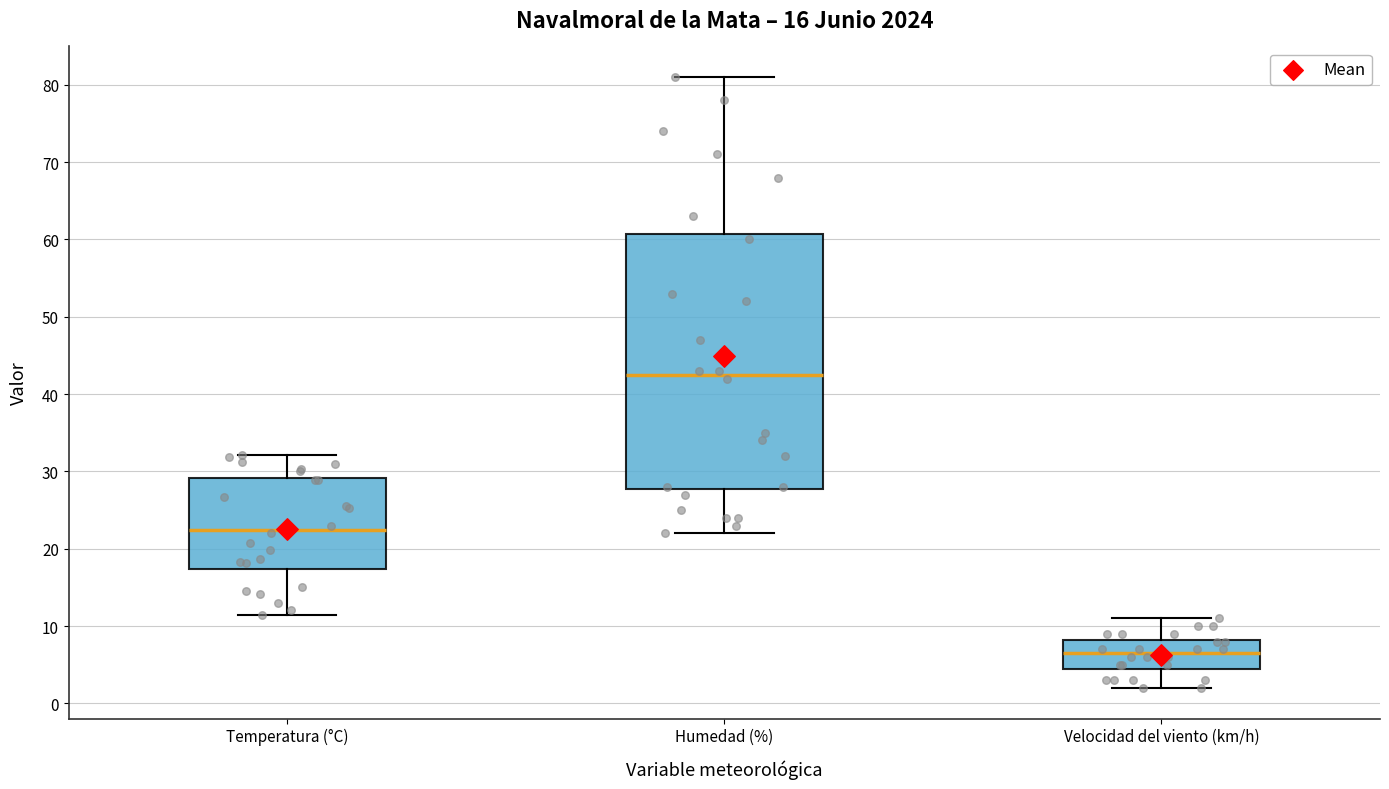

Which box's median line is the lowest?

Velocidad del viento (km/h)